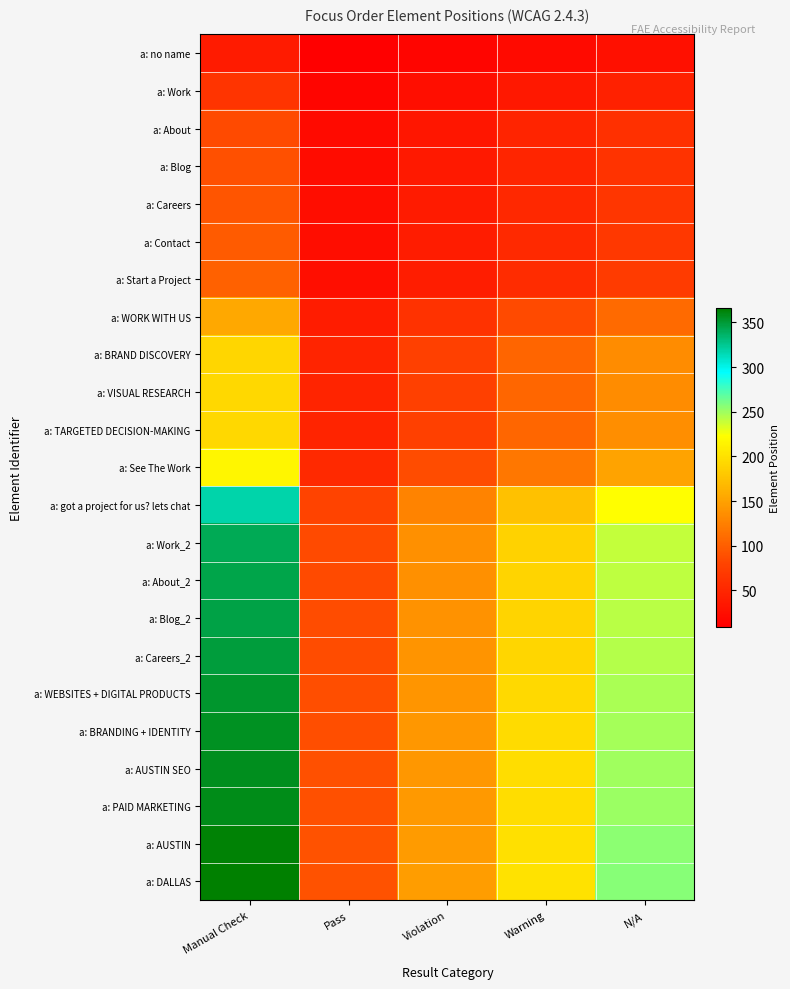

At which category is the sum across all series the highest?

Manual Check